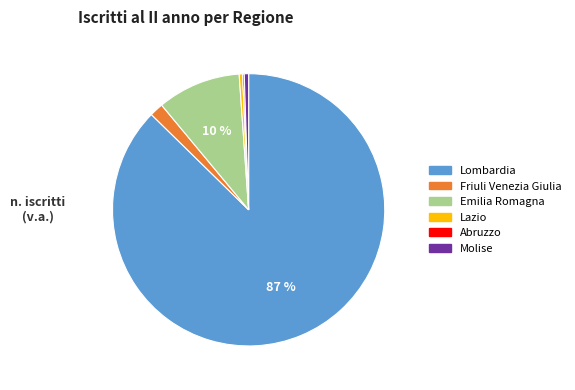

Between Lazio and Emilia Romagna, which is larger?

Emilia Romagna